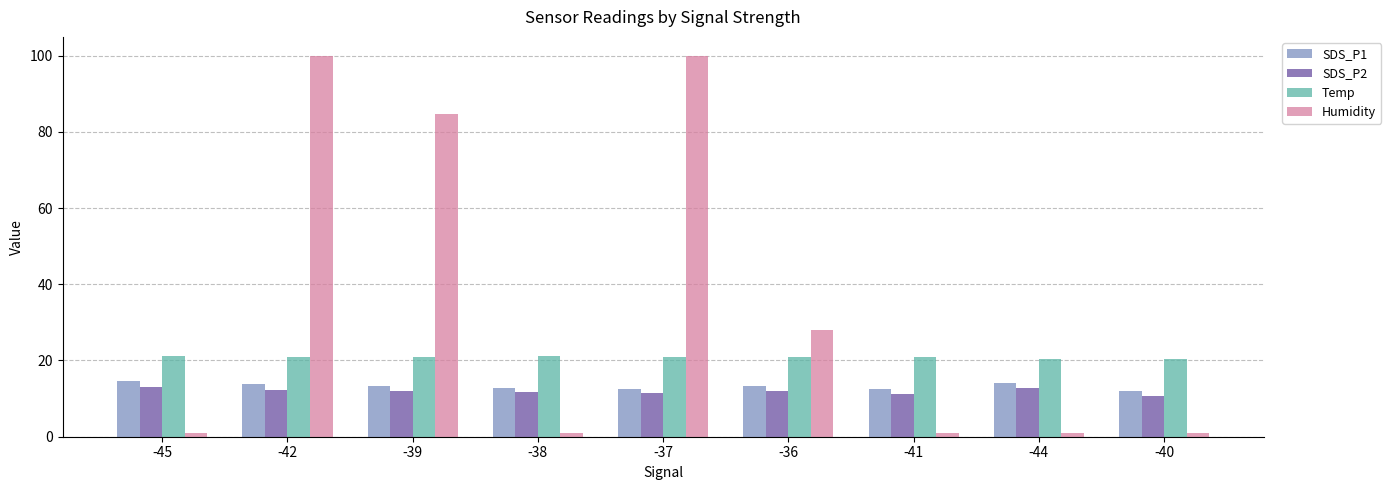

Where does the SDS_P2 series first go above 12?

-45